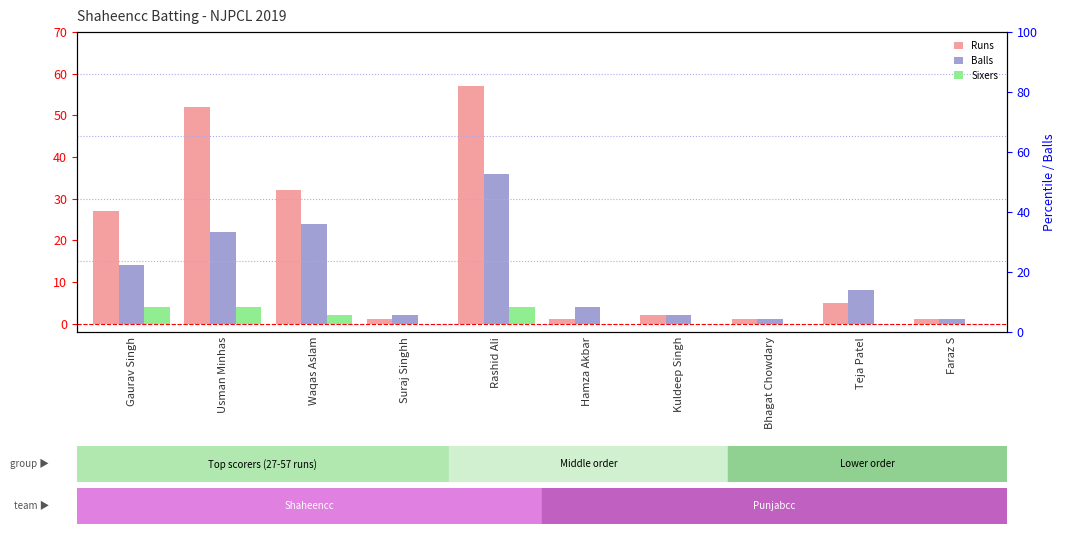

True or false: Sixers has a value of 7 at Gaurav Singh.

False